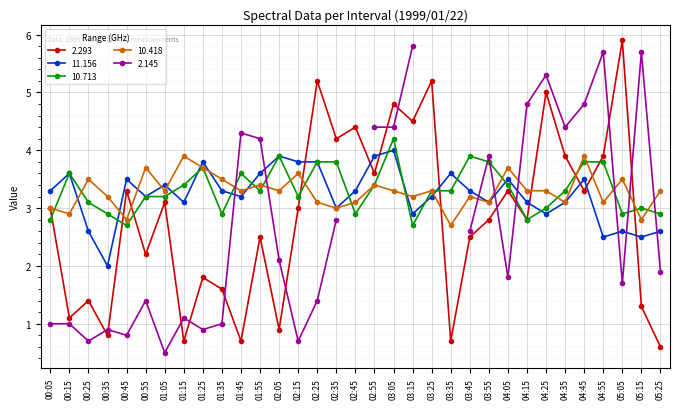

The value of 11.156 at 02:35 is 1.7. True or false?

False